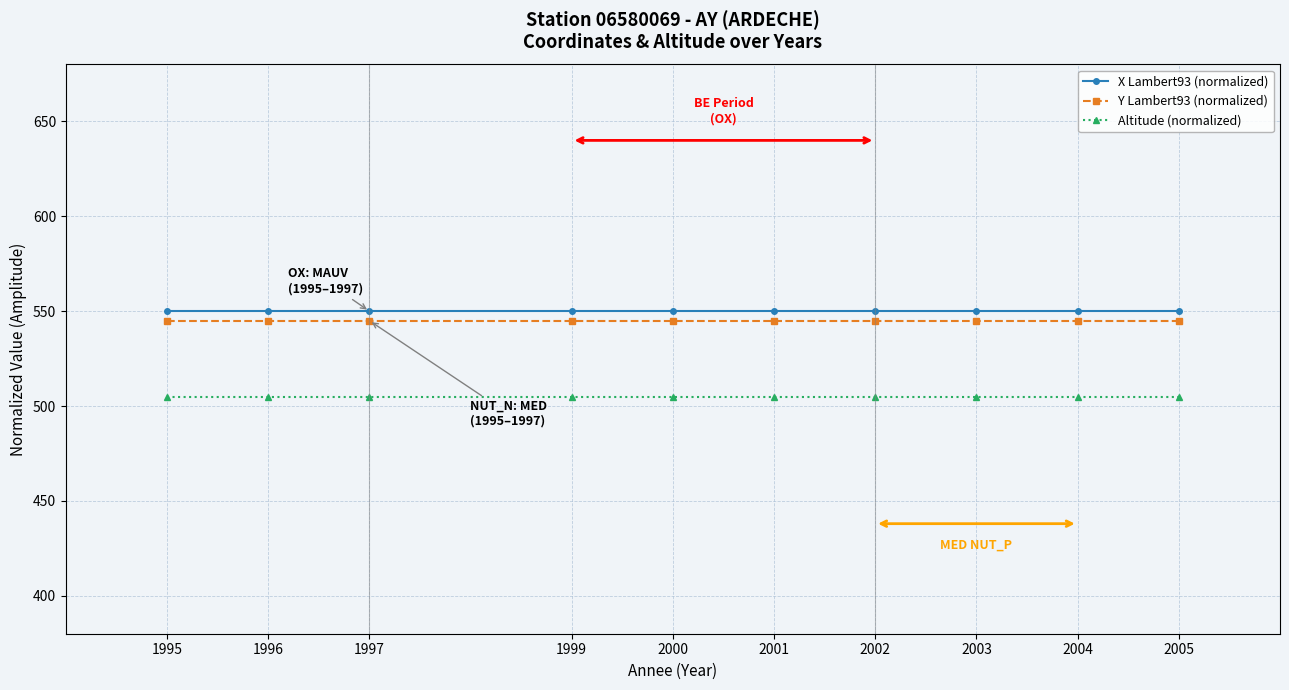

Is it true that Y Lambert93 (normalized) equals 545 at 1995?

True